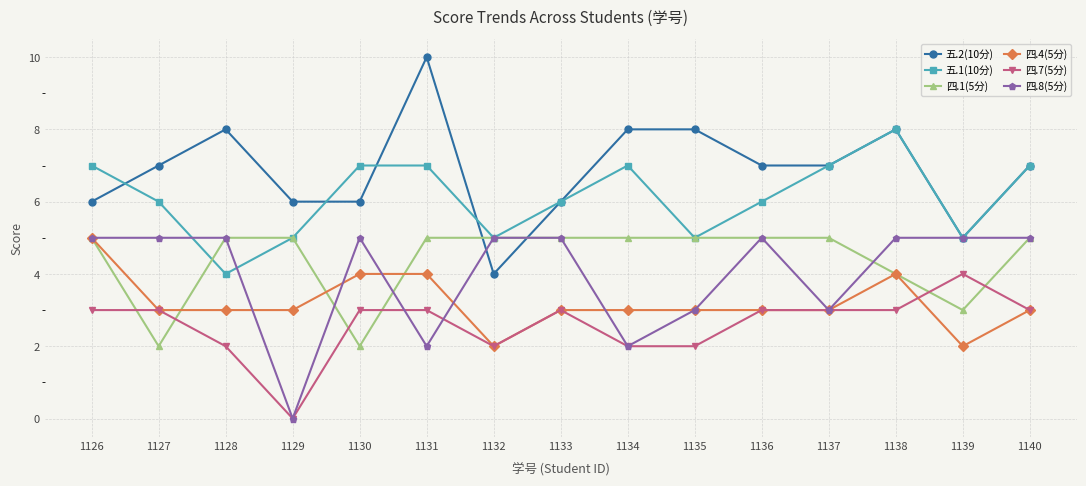

Which series changed the most between 1131 and 1137?

五.2(10分)